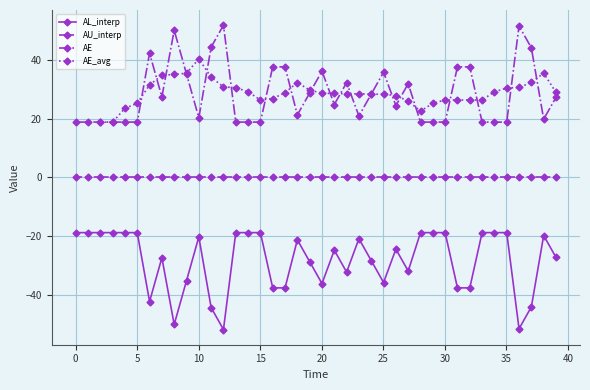

What is the minimum value shown in the chart?

-51.9